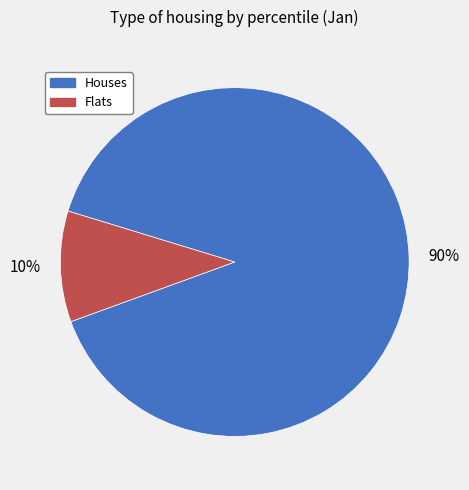

To the nearest percent, what is the average slice percentage?

50%